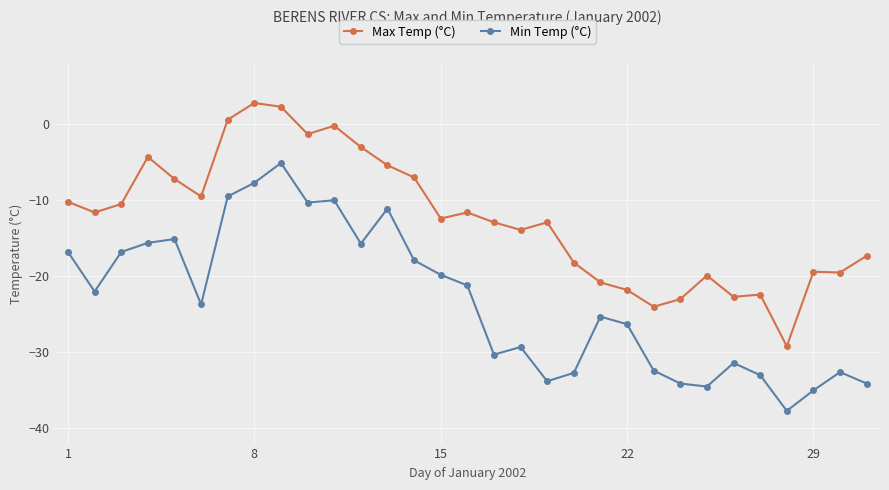

What is the highest value of the Min Temp (°C) series?

-5.1